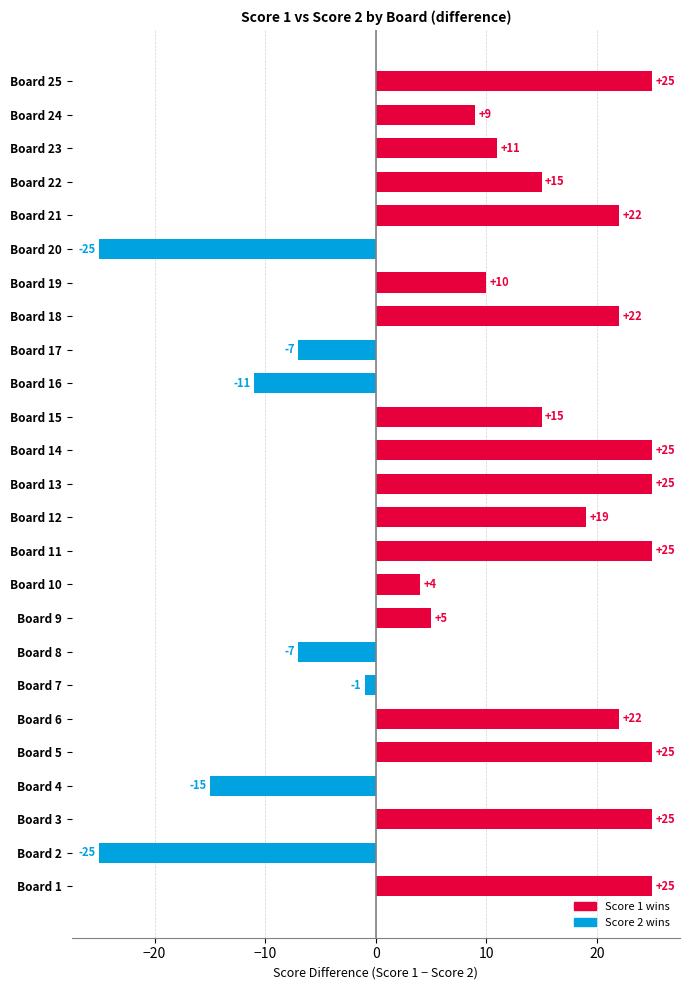

What is the difference between the maximum and minimum values?

50